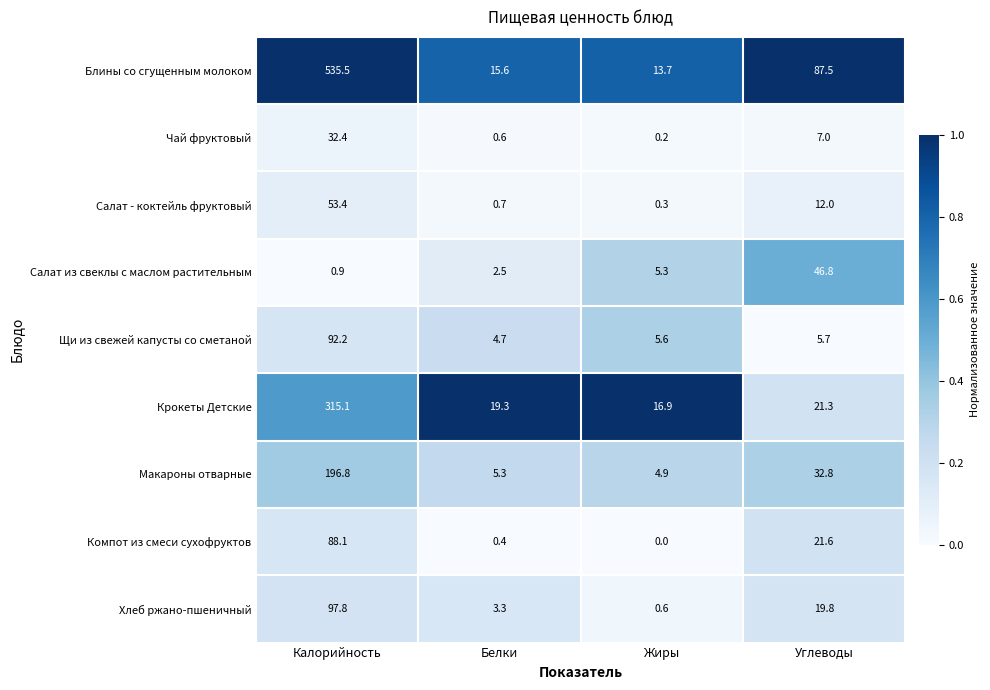

At which category is the sum across all series the highest?

Калорийность